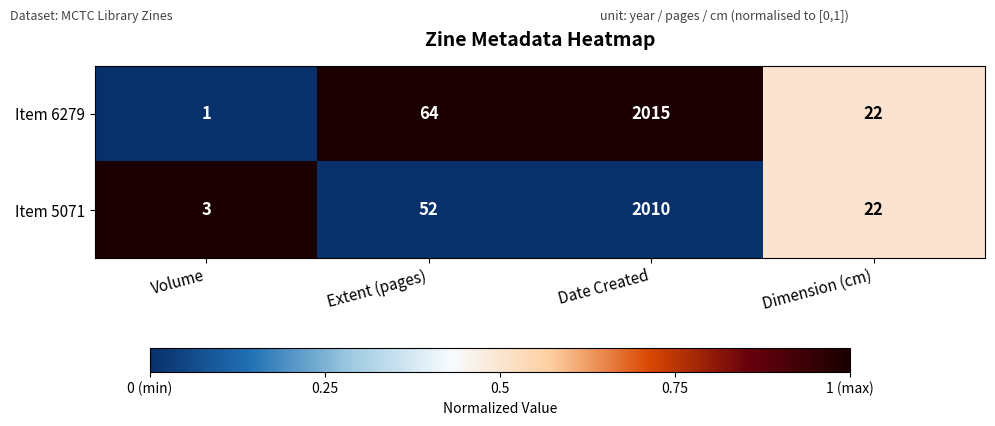

What is the difference between the maximum and minimum values in the Item 5071 series?

2007